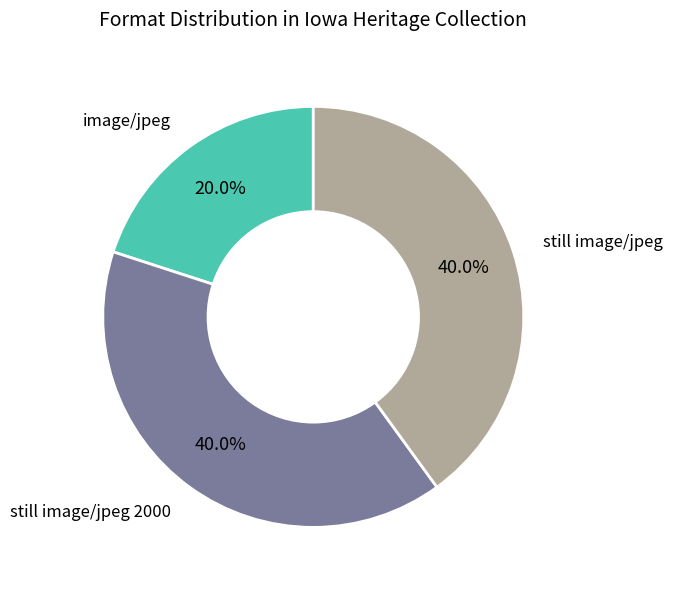

Is there a majority slice in this chart?

No